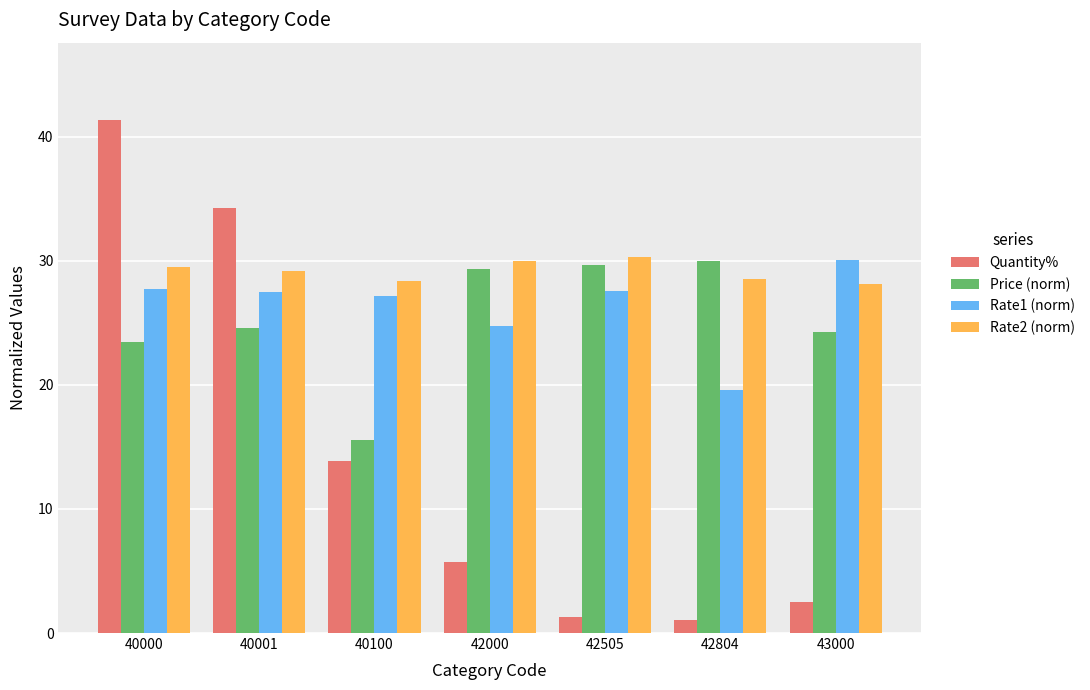

True or false: Price (norm) has a value of 13.0 at 40000.

False